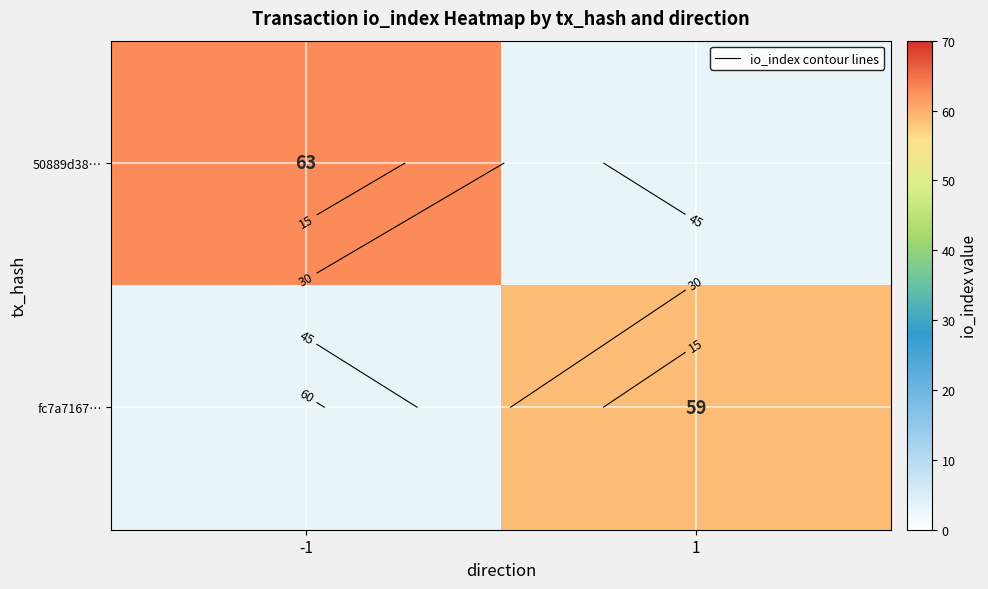

Is it true that 50889d38… equals 63.0 at -1?

True